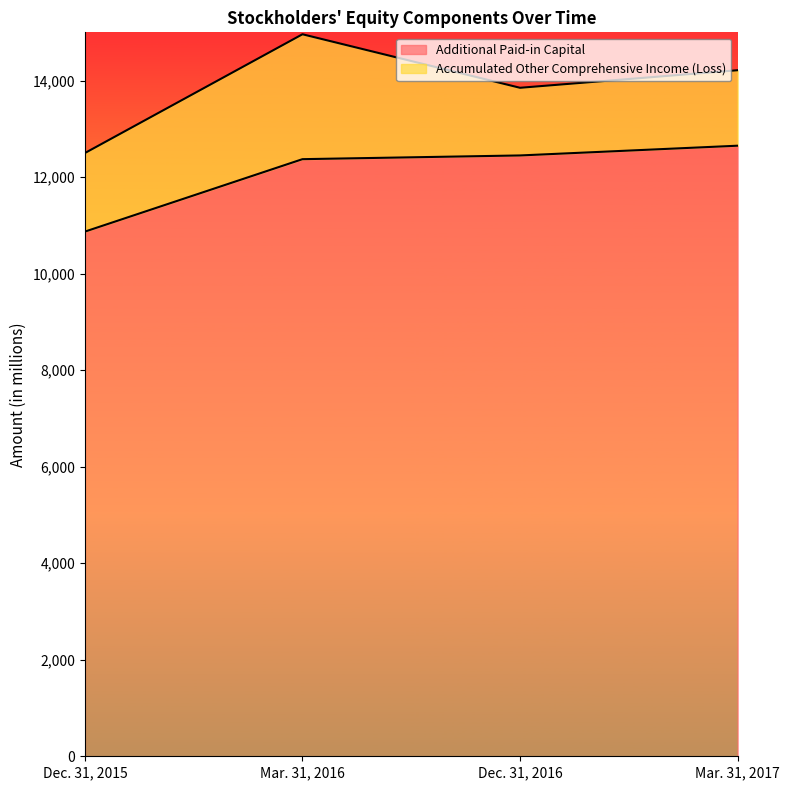

What is the approximate value at Dec. 31, 2015, to the nearest 100?

10900